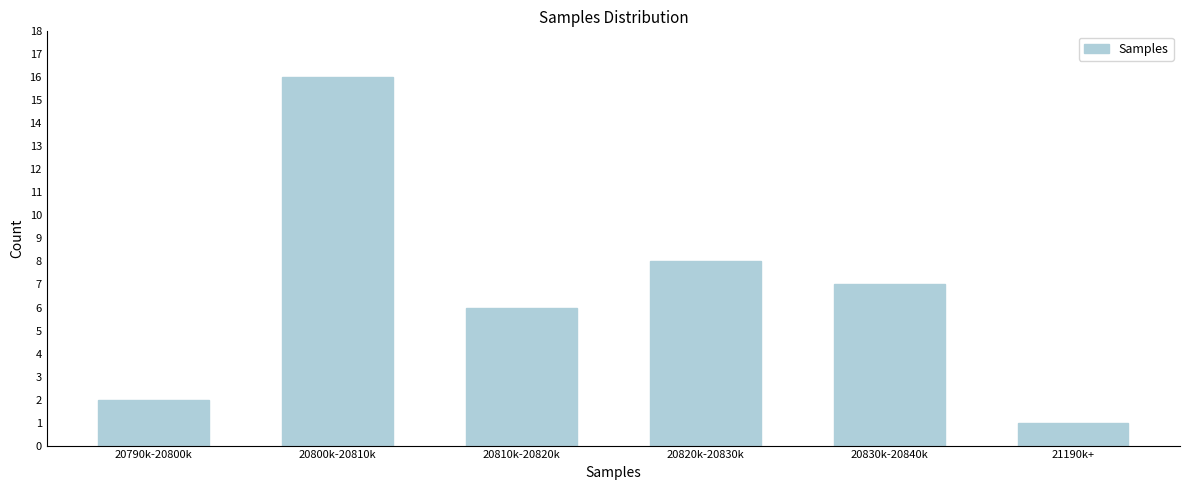

Reading right to left, transcribe all the data shown in this chart.

1	7	8	6	16	2